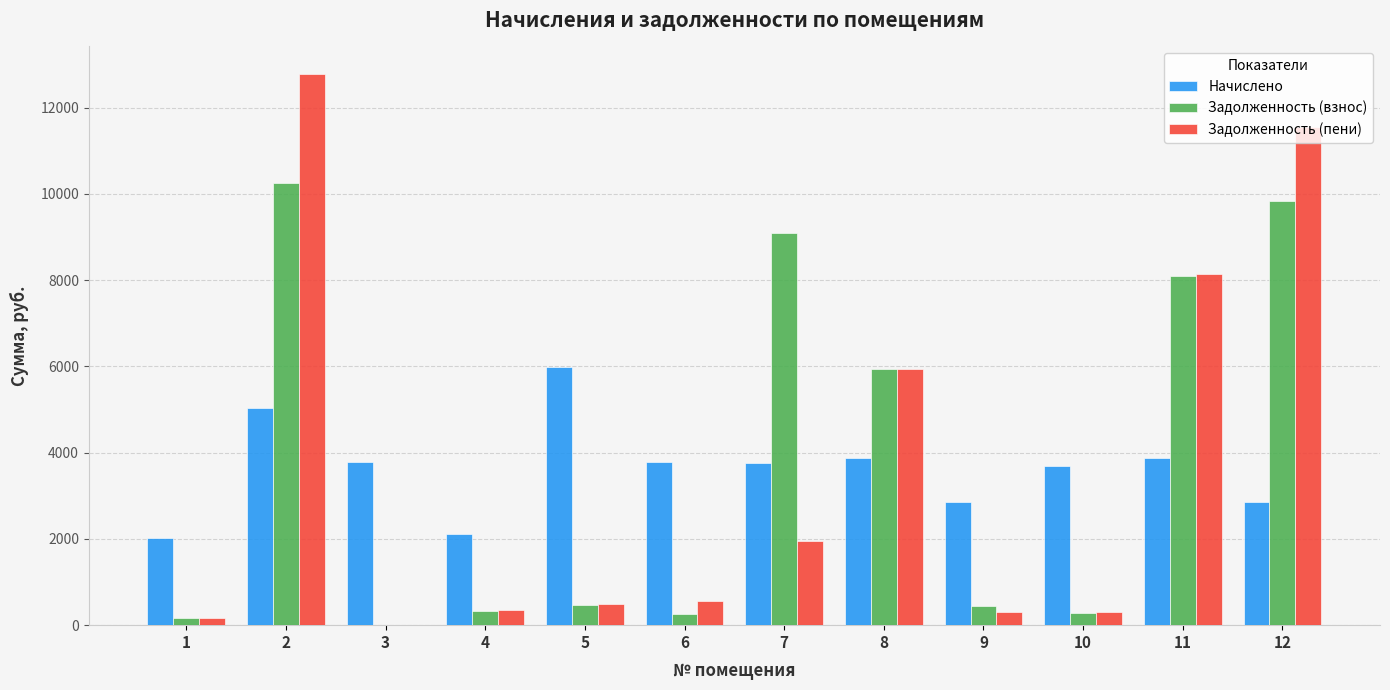

What is the sum of all Задолженность (взнос) values?

45148.9